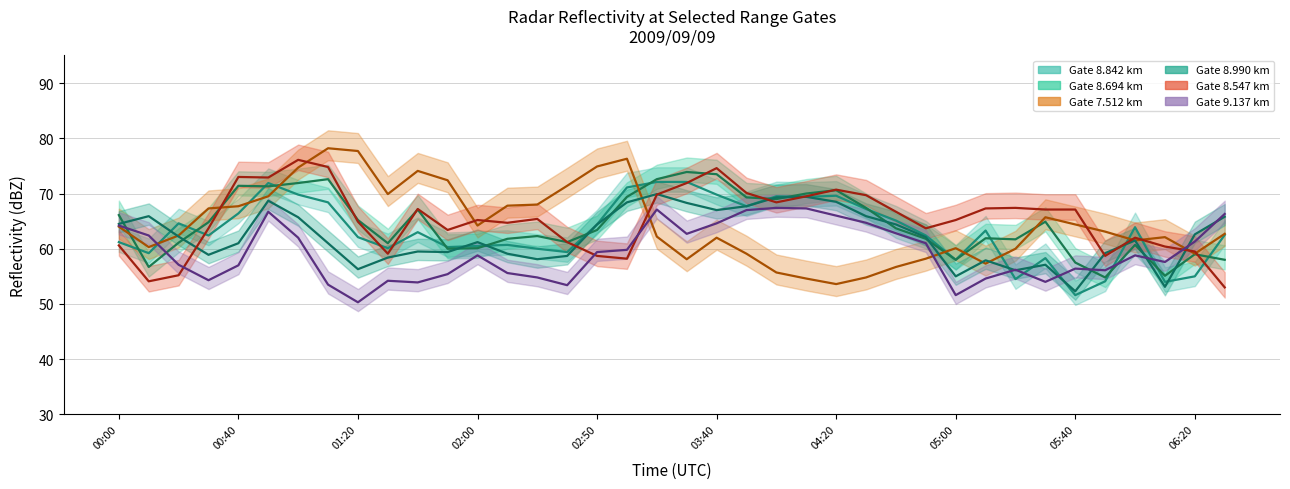

After their last crossing, which series has the higher values: 8.547 or 8.990?

8.990